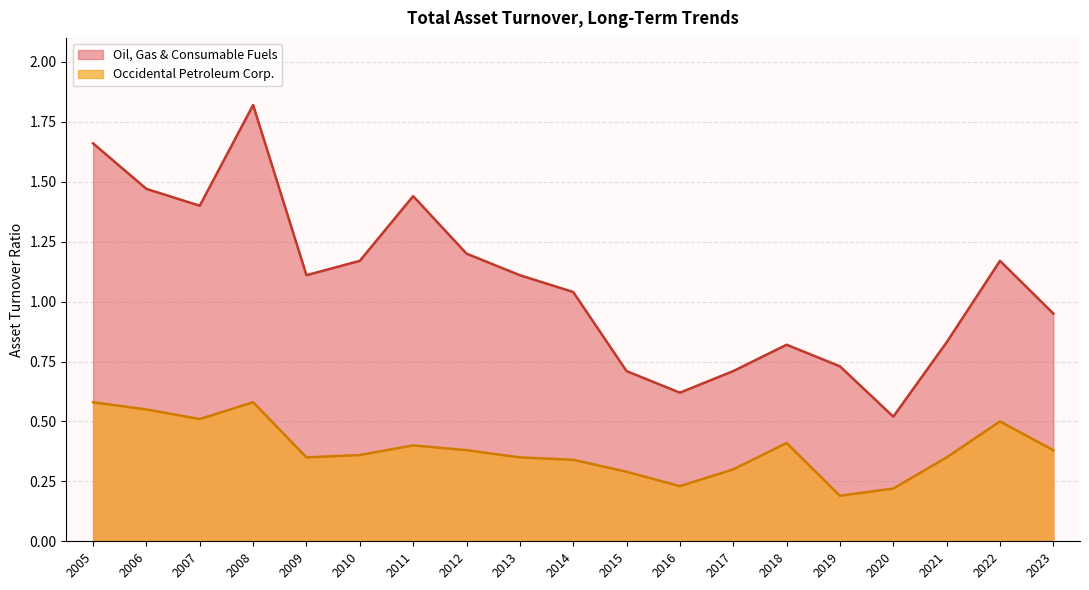

At which label does Occidental Petroleum Corp. reach its minimum?

2019